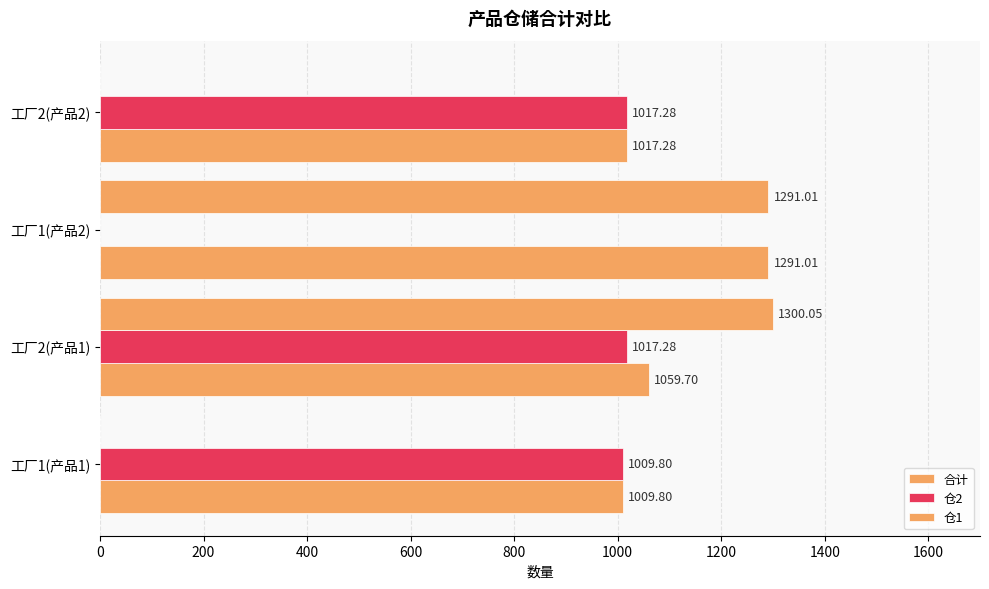

What is the maximum value shown in the chart?

1300.0